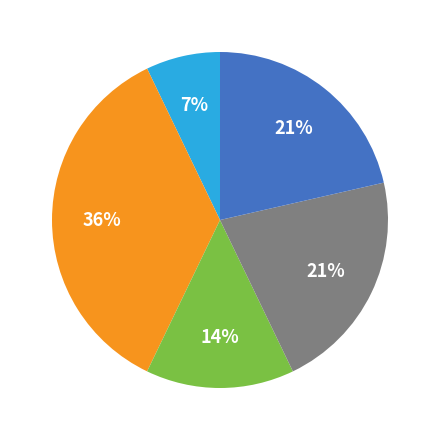

To the nearest percent, what is the average slice percentage?

20%